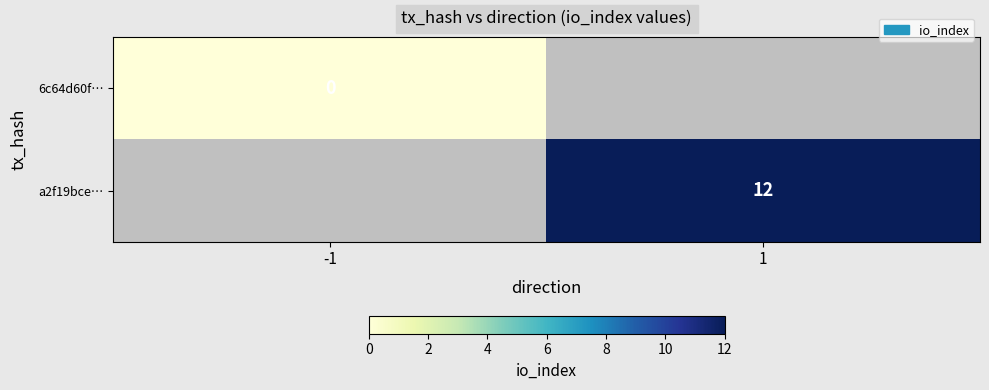

True or false: a2f19bce… has a value of 4 at 1.

False